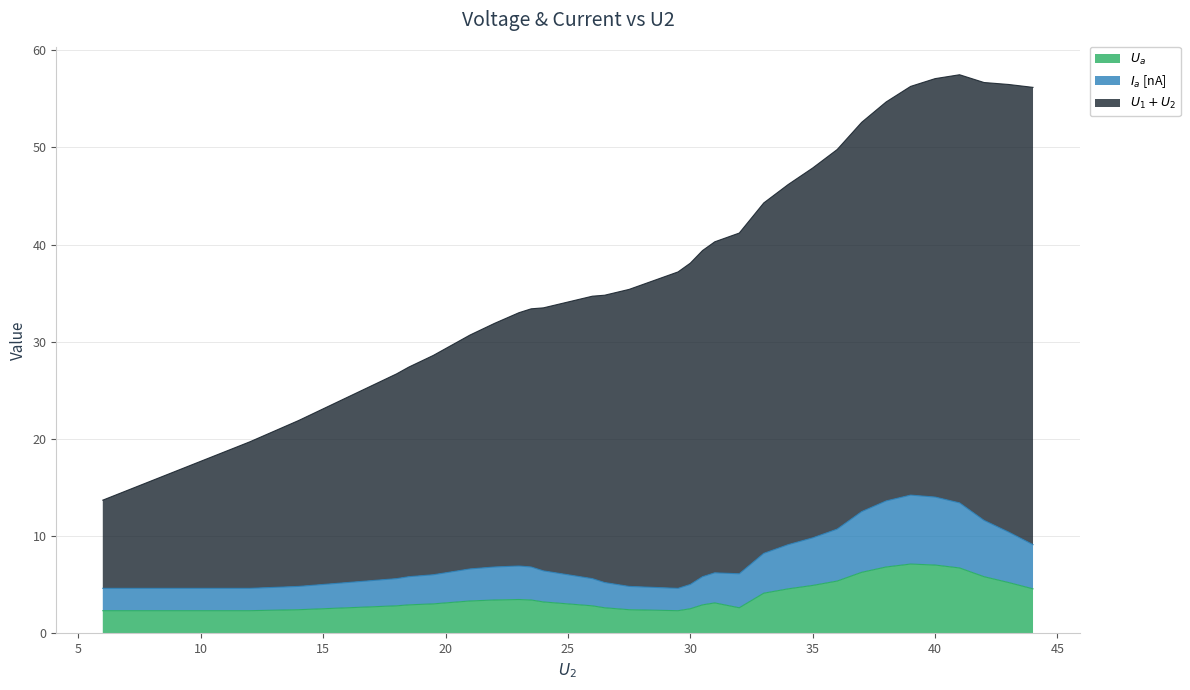

How many series are shown in this chart?

3